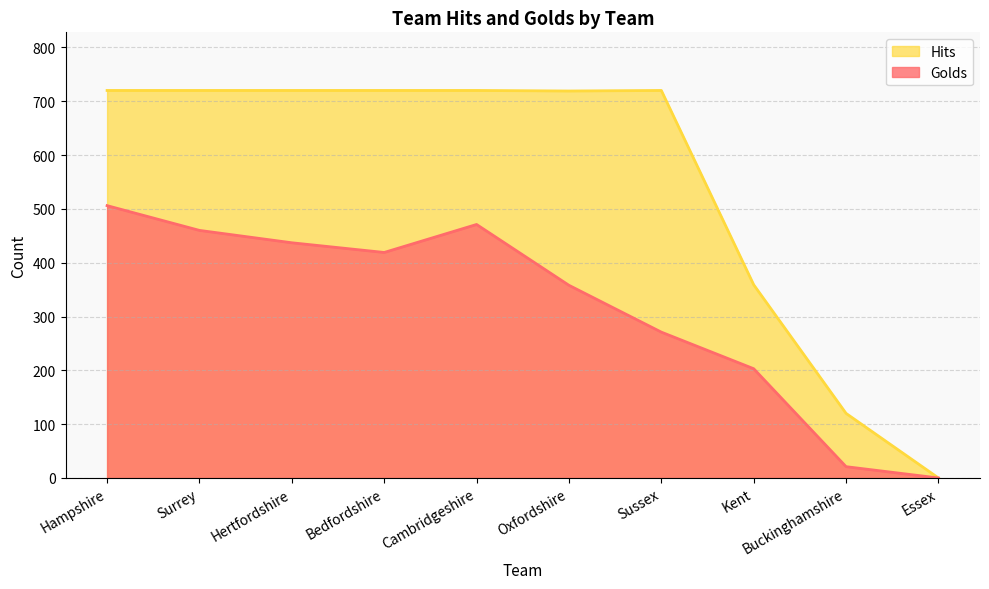

Reading left to right, extract all data points from this chart.

Golds: 506	460	437	419	471	358	271	203	21	0
Hits: 720	720	720	720	720	719	720	359	120	0